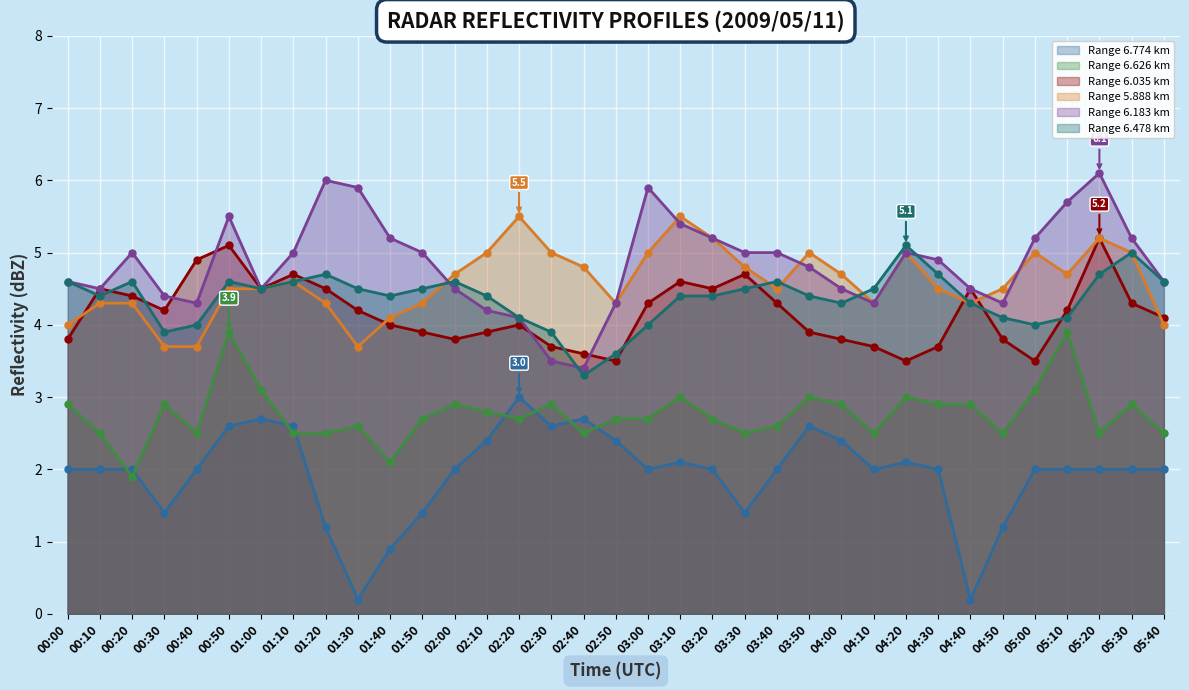

Reading left to right, what are all the values shown in this chart?

  6.774: 00:00=2.0	00:10=2.0	00:20=2.0	00:30=1.4	00:40=2.0	00:50=2.6	01:00=2.7	01:10=2.6	01:20=1.2	01:30=0.2	01:40=0.9	01:50=1.4	02:00=2.0	02:10=2.4	02:20=3.0	02:30=2.6	02:40=2.7	02:50=2.4	03:00=2.0	03:10=2.1	03:20=2.0	03:30=1.4	03:40=2.0	03:50=2.6	04:00=2.4	04:10=2.0	04:20=2.1	04:30=2.0	04:40=0.2	04:50=1.2	05:00=2.0	05:10=2.0	05:20=2.0	05:30=2.0	05:40=2.0
  6.626: 00:00=2.9	00:10=2.5	00:20=1.9	00:30=2.9	00:40=2.5	00:50=3.9	01:00=3.1	01:10=2.5	01:20=2.5	01:30=2.6	01:40=2.1	01:50=2.7	02:00=2.9	02:10=2.8	02:20=2.7	02:30=2.9	02:40=2.5	02:50=2.7	03:00=2.7	03:10=3.0	03:20=2.7	03:30=2.5	03:40=2.6	03:50=3.0	04:00=2.9	04:10=2.5	04:20=3.0	04:30=2.9	04:40=2.9	04:50=2.5	05:00=3.1	05:10=3.9	05:20=2.5	05:30=2.9	05:40=2.5
  6.035: 00:00=3.8	00:10=4.5	00:20=4.4	00:30=4.2	00:40=4.9	00:50=5.1	01:00=4.5	01:10=4.7	01:20=4.5	01:30=4.2	01:40=4.0	01:50=3.9	02:00=3.8	02:10=3.9	02:20=4.0	02:30=3.7	02:40=3.6	02:50=3.5	03:00=4.3	03:10=4.6	03:20=4.5	03:30=4.7	03:40=4.3	03:50=3.9	04:00=3.8	04:10=3.7	04:20=3.5	04:30=3.7	04:40=4.5	04:50=3.8	05:00=3.5	05:10=4.2	05:20=5.2	05:30=4.3	05:40=4.1
  5.888: 00:00=4.0	00:10=4.3	00:20=4.3	00:30=3.7	00:40=3.7	00:50=4.5	01:00=4.5	01:10=4.6	01:20=4.3	01:30=3.7	01:40=4.1	01:50=4.3	02:00=4.7	02:10=5.0	02:20=5.5	02:30=5.0	02:40=4.8	02:50=4.3	03:00=5.0	03:10=5.5	03:20=5.2	03:30=4.8	03:40=4.5	03:50=5.0	04:00=4.7	04:10=4.3	04:20=5.0	04:30=4.5	04:40=4.3	04:50=4.5	05:00=5.0	05:10=4.7	05:20=5.2	05:30=5.0	05:40=4.0
  6.183: 00:00=4.6	00:10=4.5	00:20=5.0	00:30=4.4	00:40=4.3	00:50=5.5	01:00=4.5	01:10=5.0	01:20=6.0	01:30=5.9	01:40=5.2	01:50=5.0	02:00=4.5	02:10=4.2	02:20=4.1	02:30=3.5	02:40=3.4	02:50=4.3	03:00=5.9	03:10=5.4	03:20=5.2	03:30=5.0	03:40=5.0	03:50=4.8	04:00=4.5	04:10=4.3	04:20=5.0	04:30=4.9	04:40=4.5	04:50=4.3	05:00=5.2	05:10=5.7	05:20=6.1	05:30=5.2	05:40=4.6
  6.478: 00:00=4.6	00:10=4.4	00:20=4.6	00:30=3.9	00:40=4.0	00:50=4.6	01:00=4.5	01:10=4.6	01:20=4.7	01:30=4.5	01:40=4.4	01:50=4.5	02:00=4.6	02:10=4.4	02:20=4.1	02:30=3.9	02:40=3.3	02:50=3.6	03:00=4.0	03:10=4.4	03:20=4.4	03:30=4.5	03:40=4.6	03:50=4.4	04:00=4.3	04:10=4.5	04:20=5.1	04:30=4.7	04:40=4.3	04:50=4.1	05:00=4.0	05:10=4.1	05:20=4.7	05:30=5.0	05:40=4.6